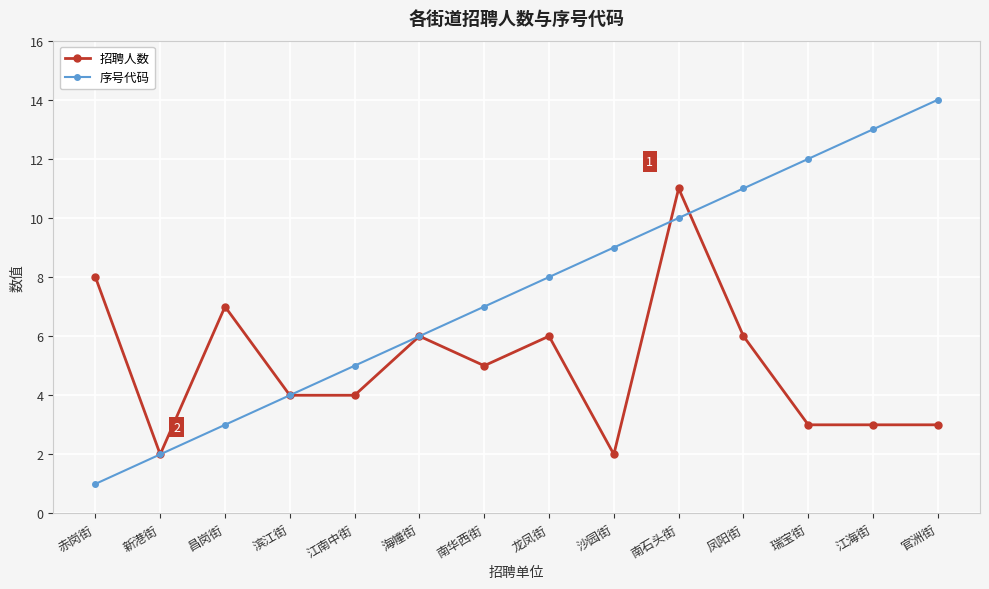

Rank the series by their average value, from highest to lowest.

序号代码, 招聘人数